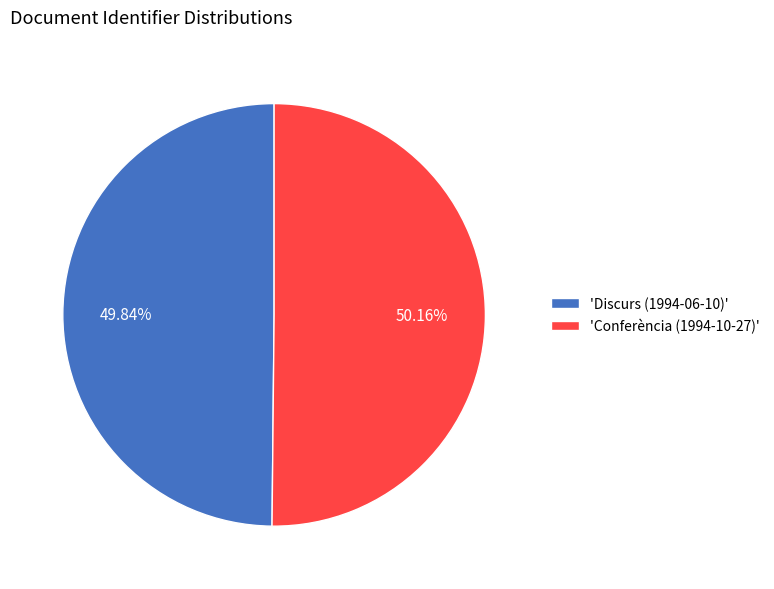

Approximately how many times larger is the value at 'Conferència (1994-10-27)' compared to 'Discurs (1994-06-10)'?

1.0